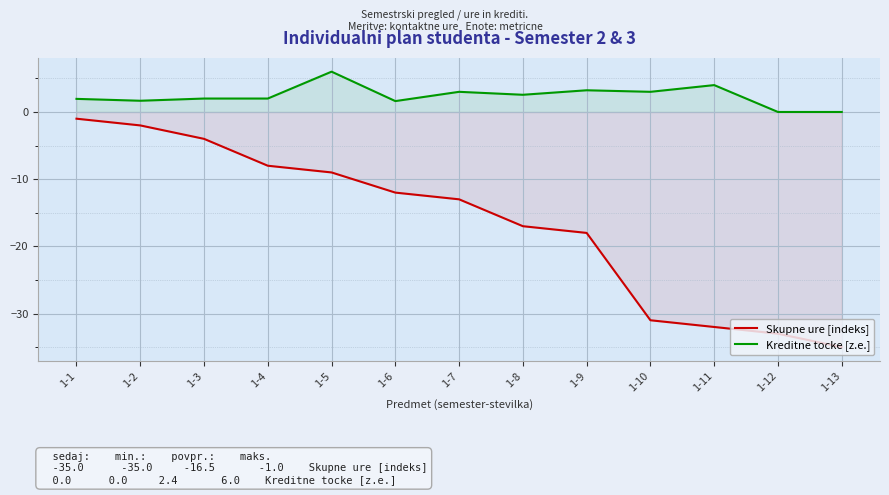

True or false: Kreditne tocke [z.e.] has more than 0 points higher than both neighbors.

True